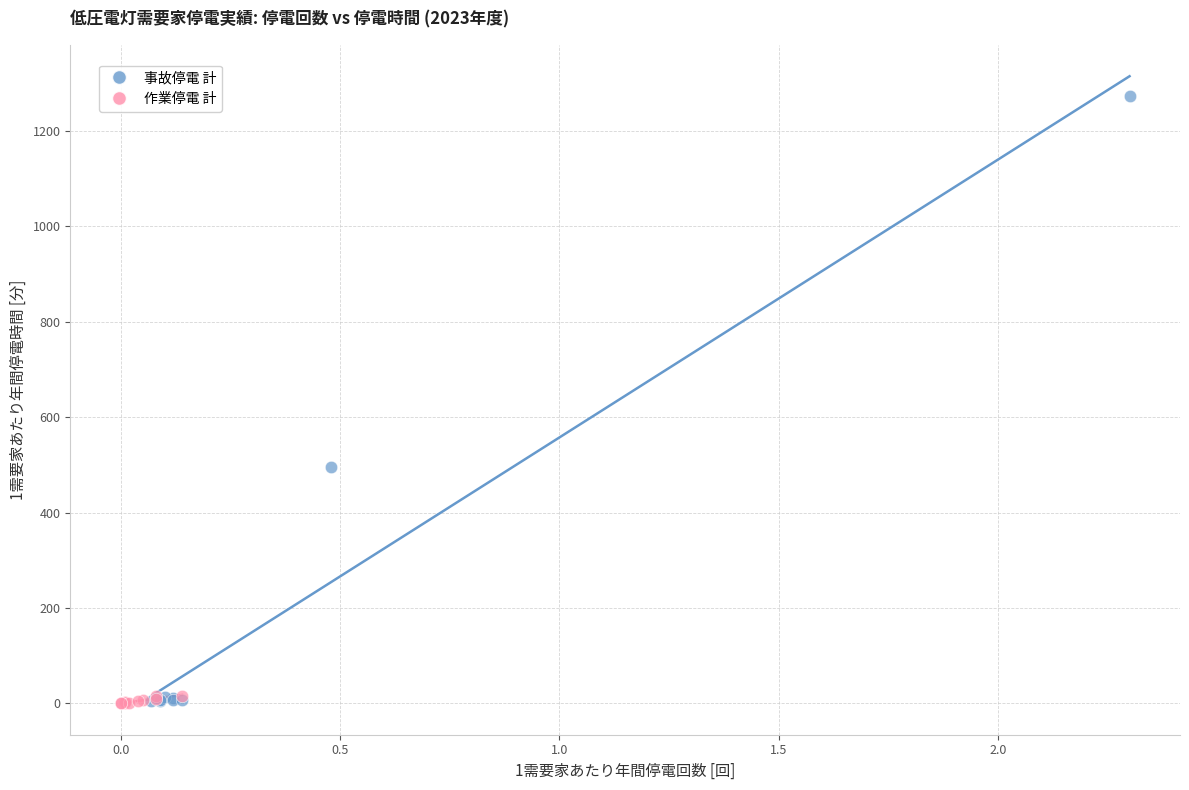

Which series has the largest Y range (max minus min)?

事故停電 計